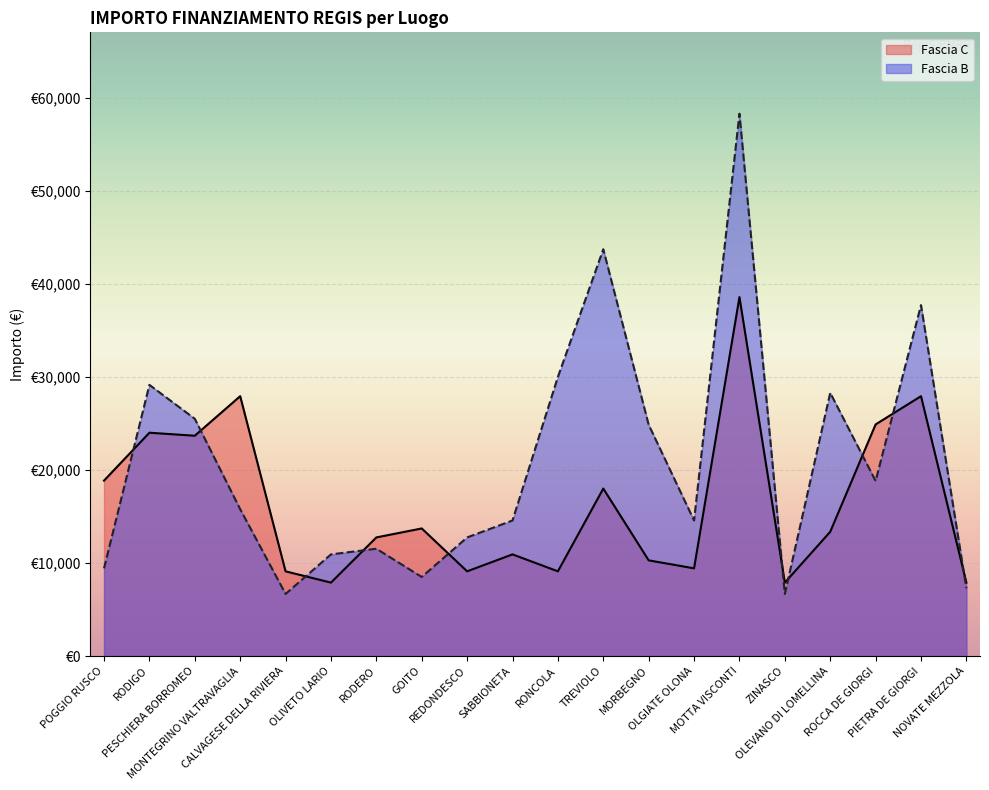

What is the sum of all Fascia C values?

325254